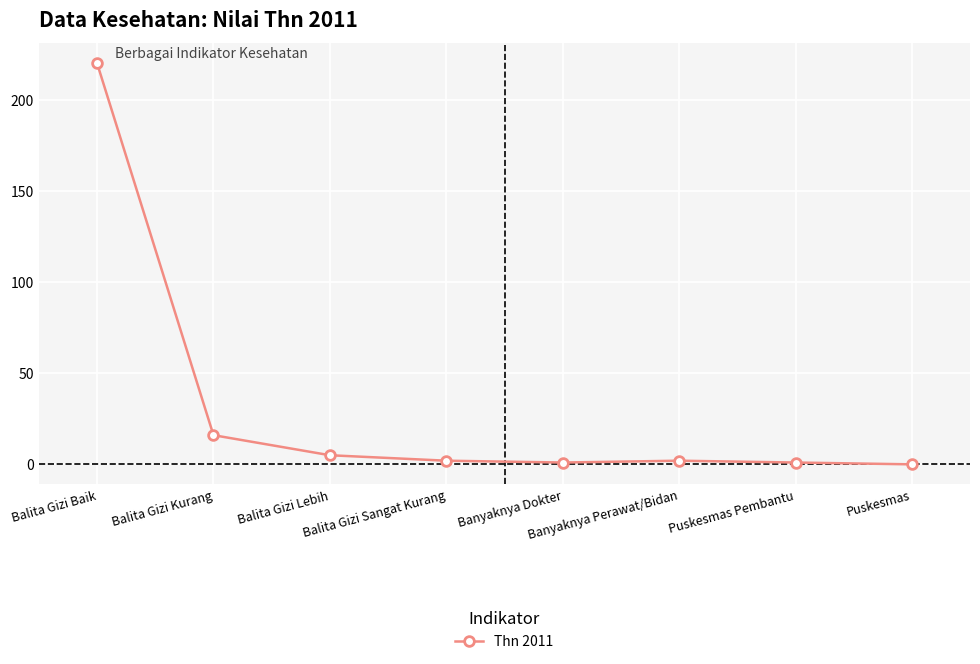

Reading left to right, extract all data points from this chart.

220	16	5	2	1	2	1	0